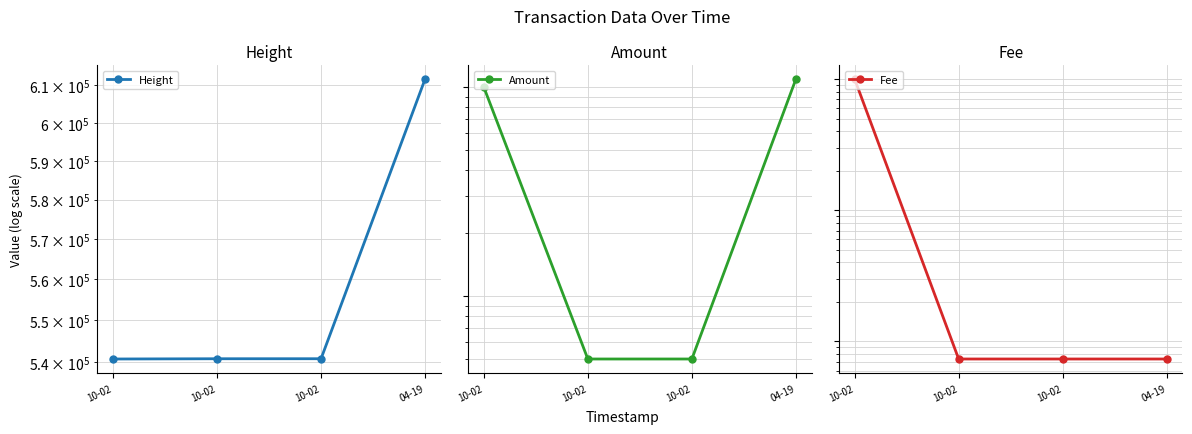

At how many categories does at least one series exceed 372242?

4